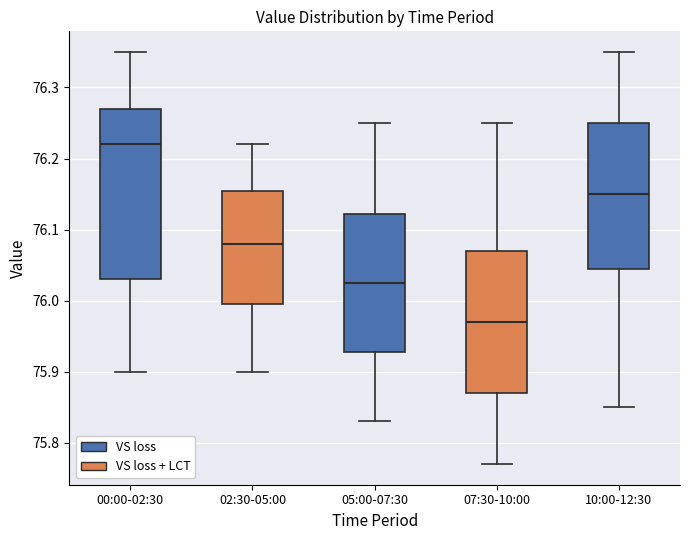

Which box has the lowest median line?

07:30-10:00